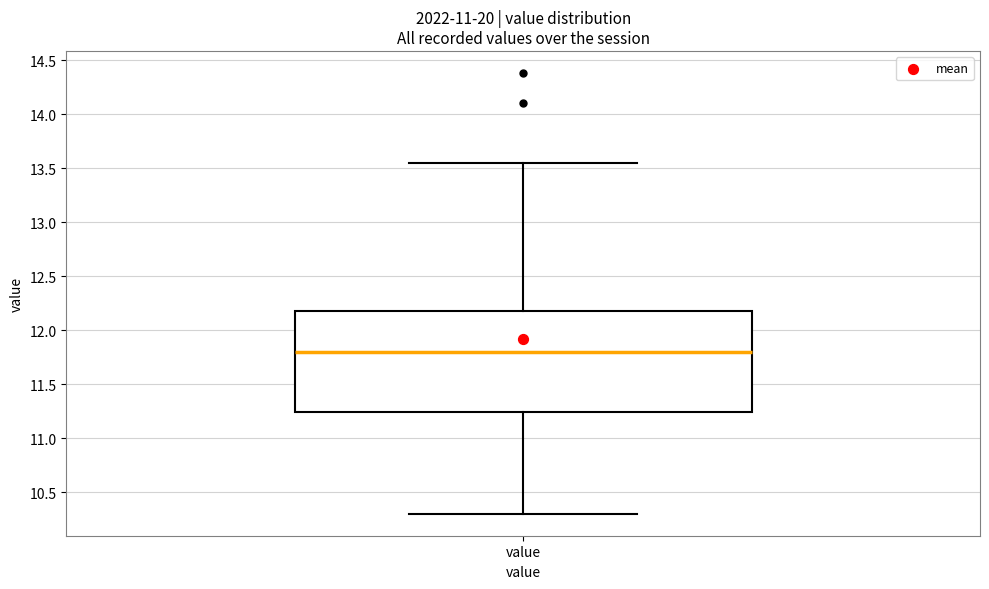

Read this box plot against the y-axis: the position of the median line, the range covered by the box, and the ends of both whiskers. The values are not printed on the chart, so give them approximately, as read against the axis.

median 11.80, box 11.25 to 12.20, whiskers 10.30 to 13.55